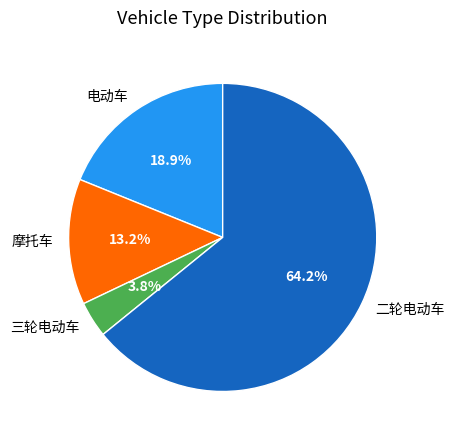

Which category has the biggest portion of the pie?

二轮电动车